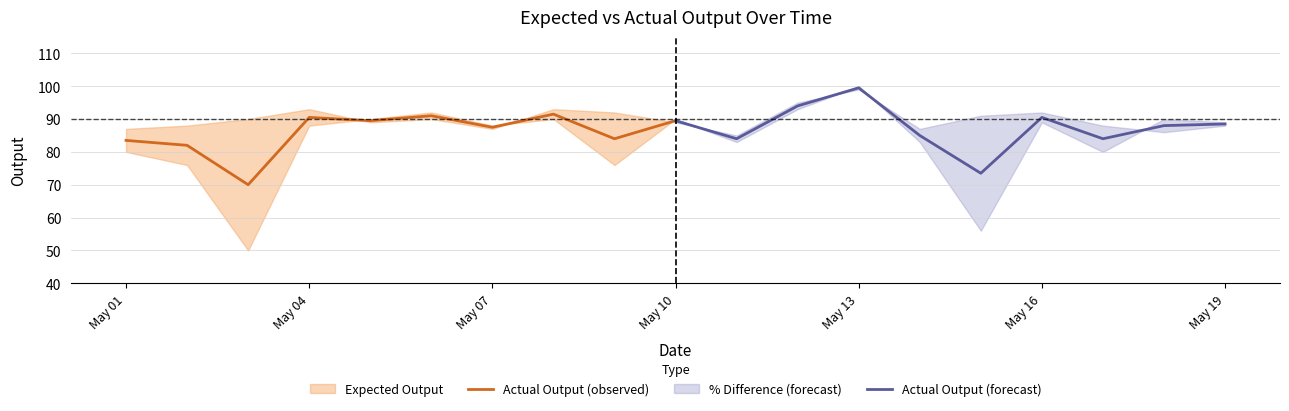

At how many categories does at least one series exceed 94?

1